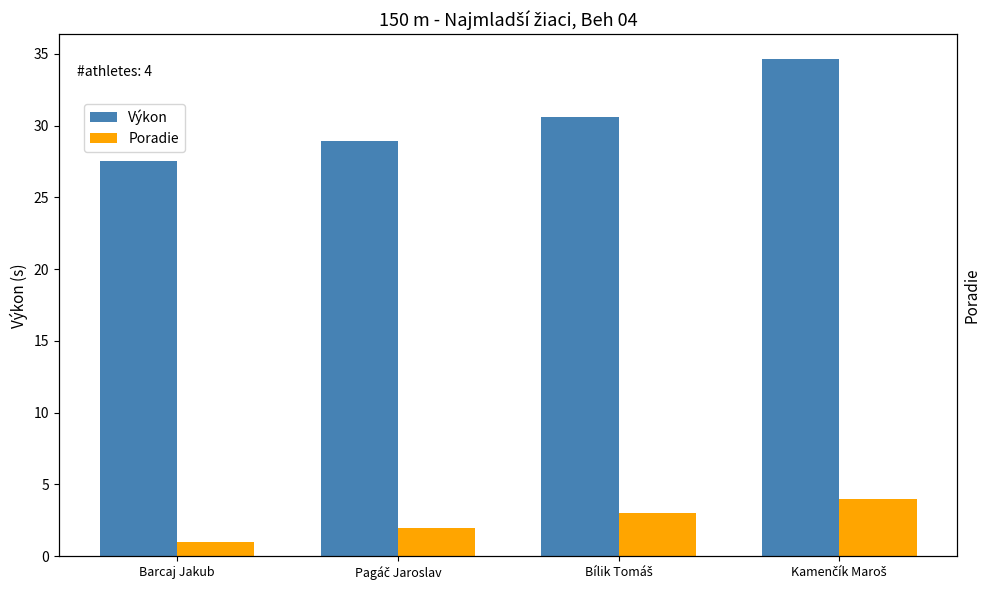

The value of Poradie at Pagáč Jaroslav is 3.5. True or false?

False